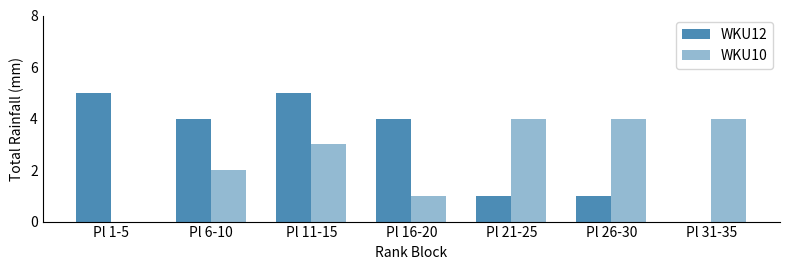

Reading left to right, extract all data points from this chart.

WKU12: 5	4	5	4	1	1	0
WKU10: 0	2	3	1	4	4	4